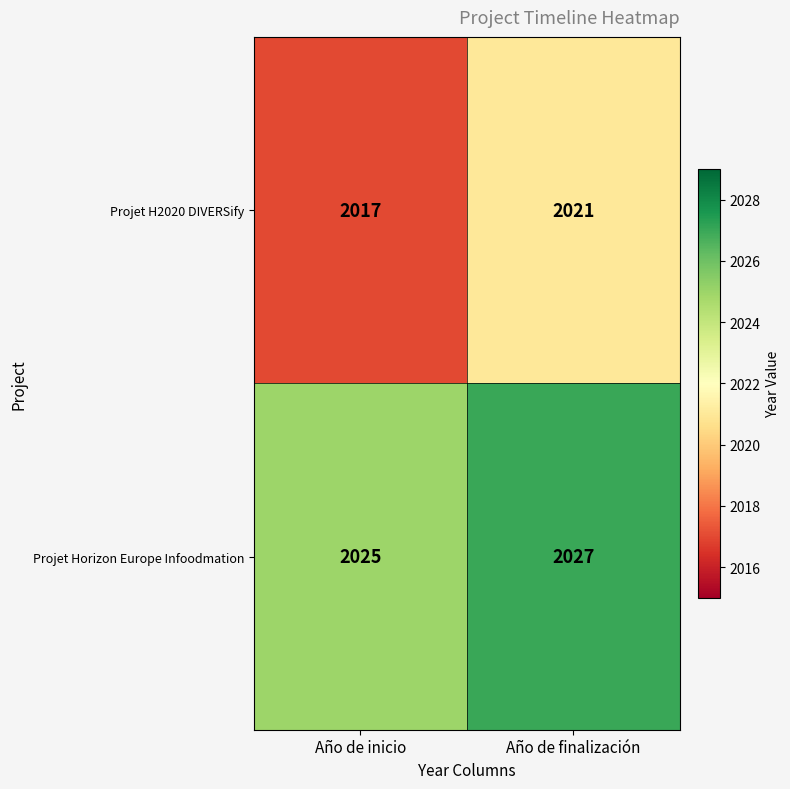

How many distinct data groups are displayed?

2